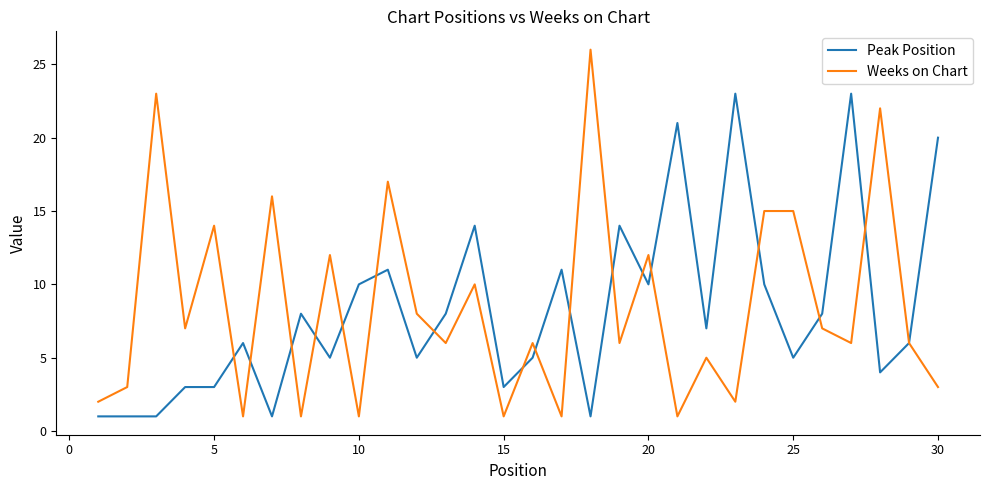

Reading right to left, transcribe all the data shown in this chart.

Peak Position: 20	6	4	23	8	5	10	23	7	21	10	14	1	11	5	3	14	8	5	11	10	5	8	1	6	3	3	1	1	1
Weeks on Chart: 3	6	22	6	7	15	15	2	5	1	12	6	26	1	6	1	10	6	8	17	1	12	1	16	1	14	7	23	3	2